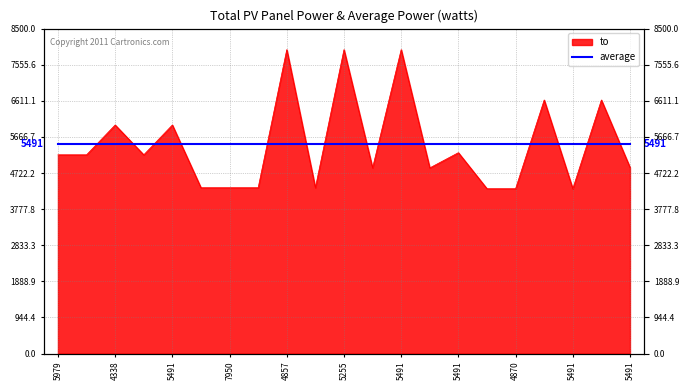

How many interior local valleys (lower than both neighbors) does the data have?

5